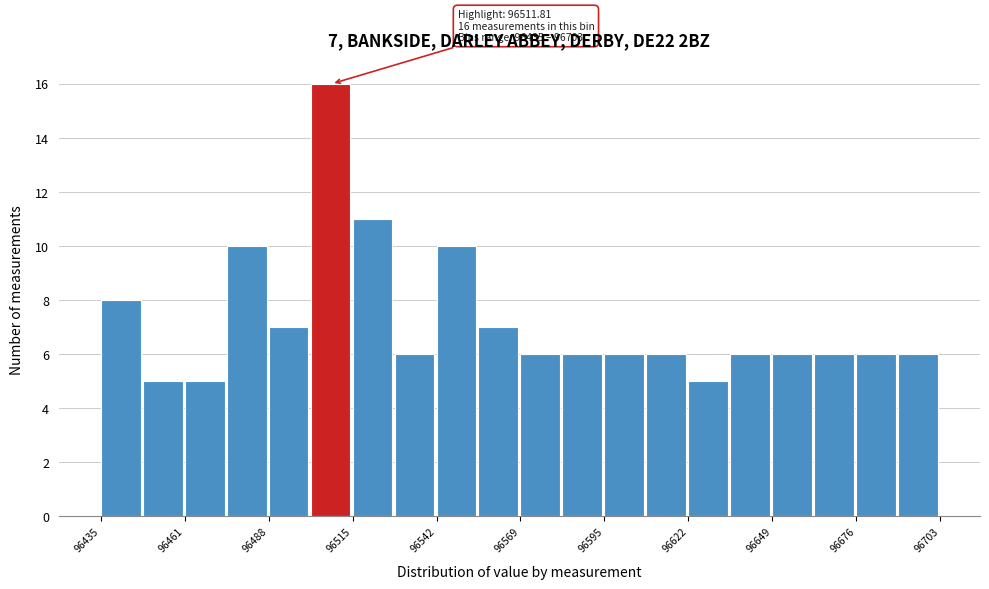

Read against the x-axis, roughly where is the centre of the tallest bar?

96510